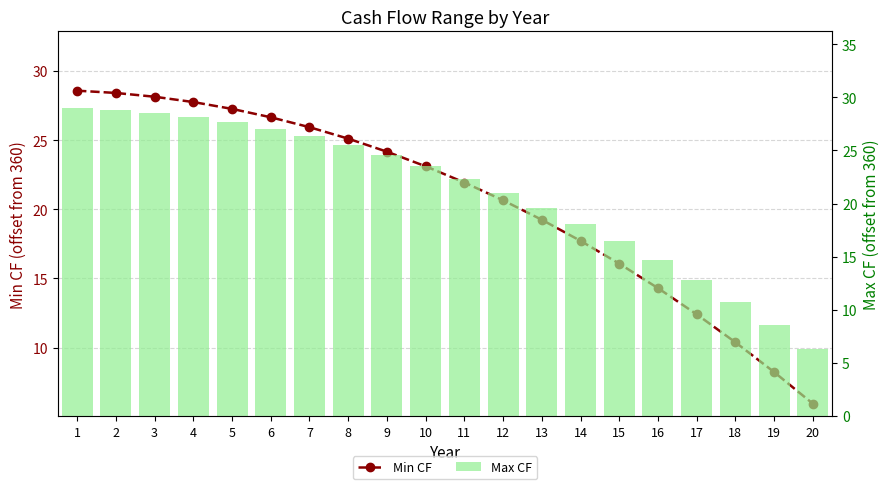

What is the difference between the maximum and minimum values in the Min CF series?

22.6